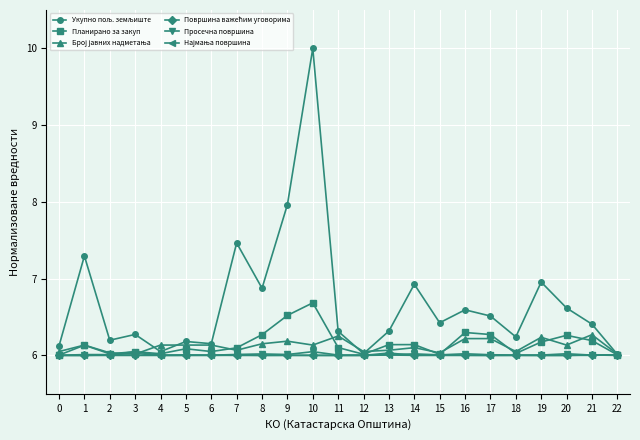

Is it true that Просечна површина equals 1.5 at 17?

False